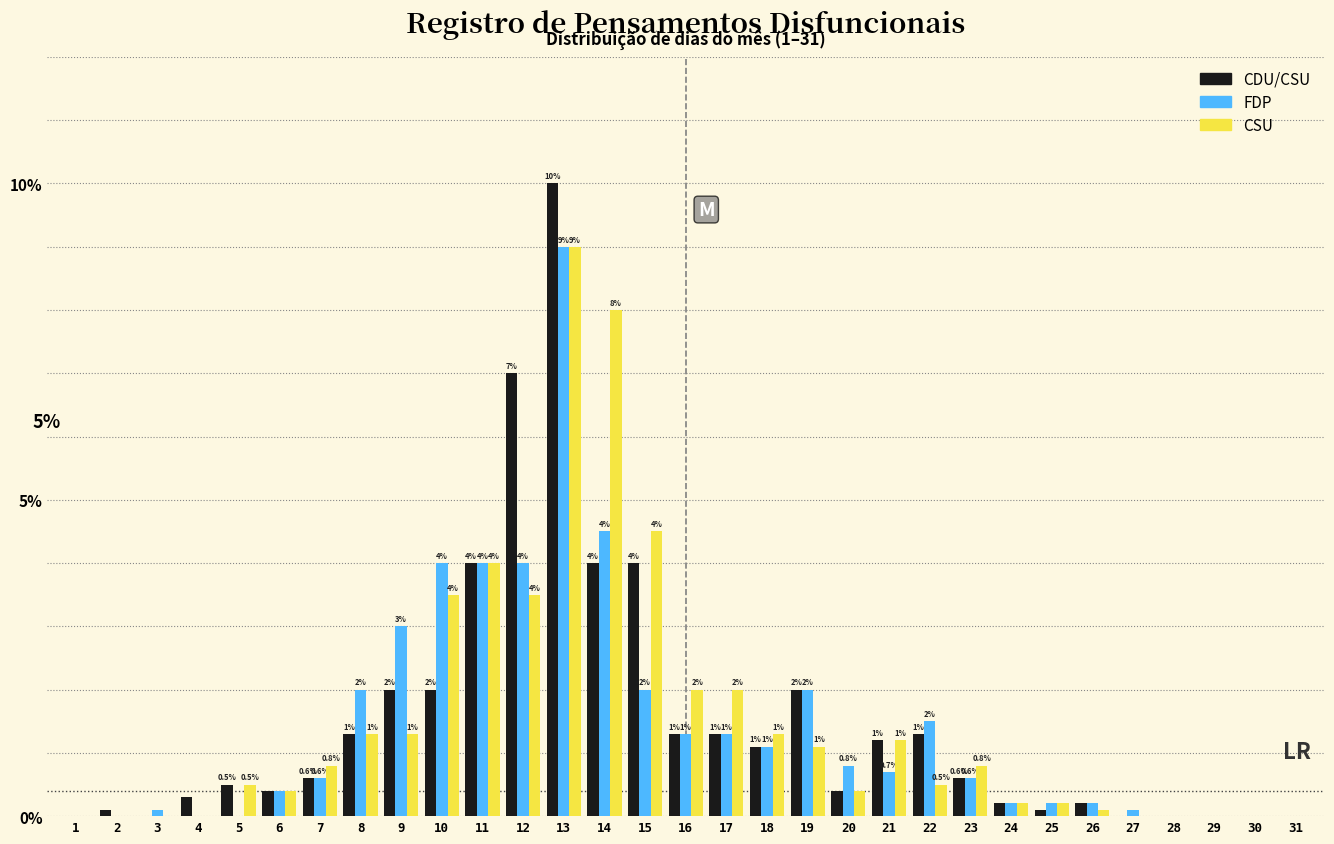

Reading left to right, transcribe all the data shown in this chart.

CDU/CSU: 1=0.0	2=0.1	3=0.0	4=0.3	5=0.5	6=0.4	7=0.6	8=1.3	9=2.0	10=2.0	11=4.0	12=7.0	13=10.0	14=4.0	15=4.0	16=1.3	17=1.3	18=1.1	19=2.0	20=0.4	21=1.2	22=1.3	23=0.6	24=0.2	25=0.1	26=0.2	27=0.0	28=0.0	29=0.0	30=0.0	31=0.0
FDP: 1=0.0	2=0.0	3=0.1	4=0.0	5=0.0	6=0.4	7=0.6	8=2.0	9=3.0	10=4.0	11=4.0	12=4.0	13=9.0	14=4.5	15=2.0	16=1.3	17=1.3	18=1.1	19=2.0	20=0.8	21=0.7	22=1.5	23=0.6	24=0.2	25=0.2	26=0.2	27=0.1	28=0.0	29=0.0	30=0.0	31=0.0
CSU: 1=0.0	2=0.0	3=0.0	4=0.0	5=0.5	6=0.4	7=0.8	8=1.3	9=1.3	10=3.5	11=4.0	12=3.5	13=9.0	14=8.0	15=4.5	16=2.0	17=2.0	18=1.3	19=1.1	20=0.4	21=1.2	22=0.5	23=0.8	24=0.2	25=0.2	26=0.1	27=0.0	28=0.0	29=0.0	30=0.0	31=0.0